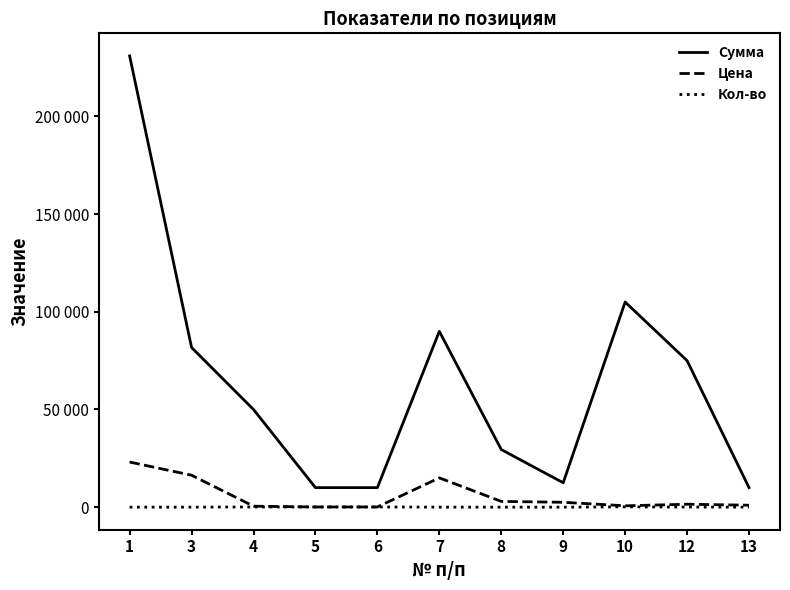

Which series has the largest total across all categories?

Сумма